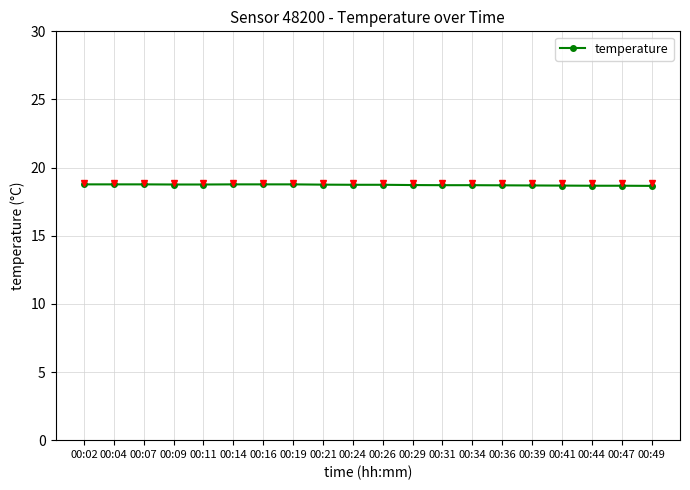

The chart shows a value of 11.3 at 00:39. True or false?

False